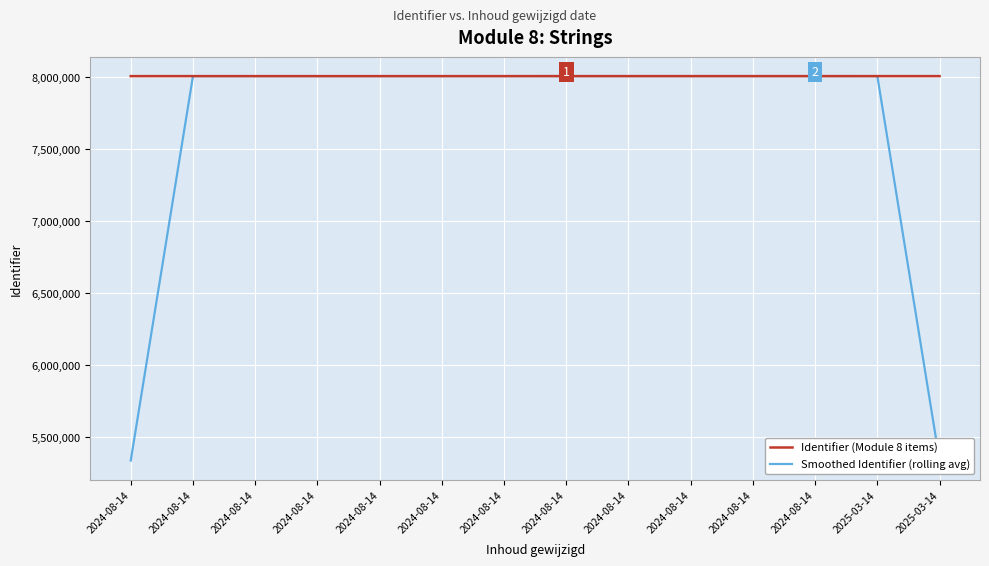

The value of Identifier (Module 8 items) at 2024-08-14 is 8008315.0. True or false?

True